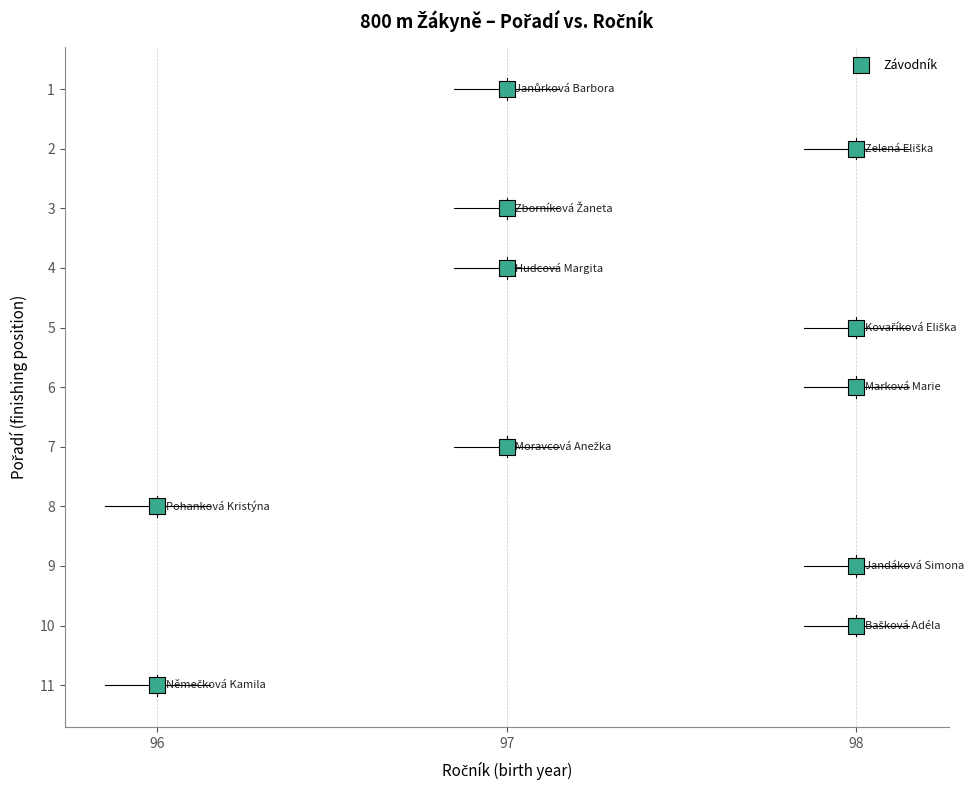

What is the average X value?

97